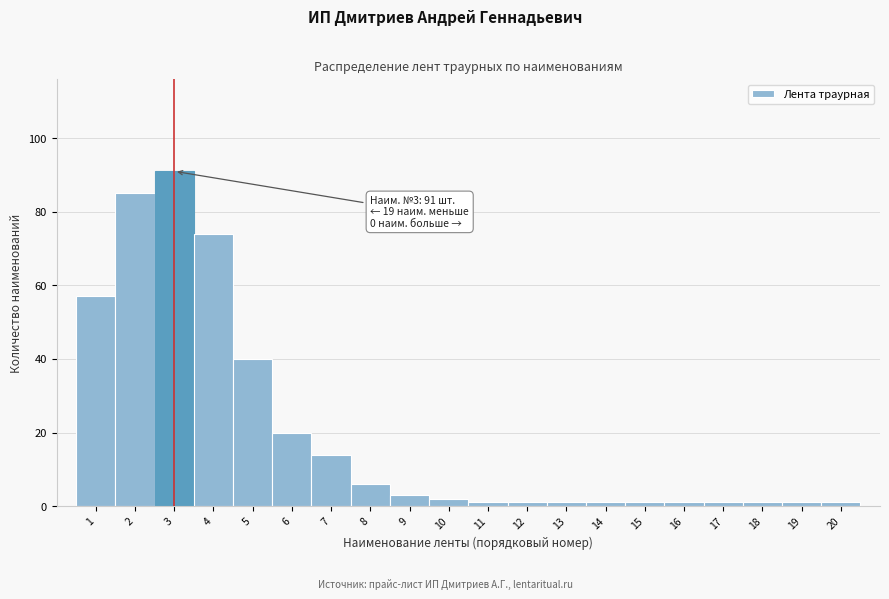

Reading left to right, list all the values displayed in this chart.

1=57	2=85	3=91	4=74	5=40	6=20	7=14	8=6	9=3	10=2	11=1	12=1	13=1	14=1	15=1	16=1	17=1	18=1	19=1	20=1